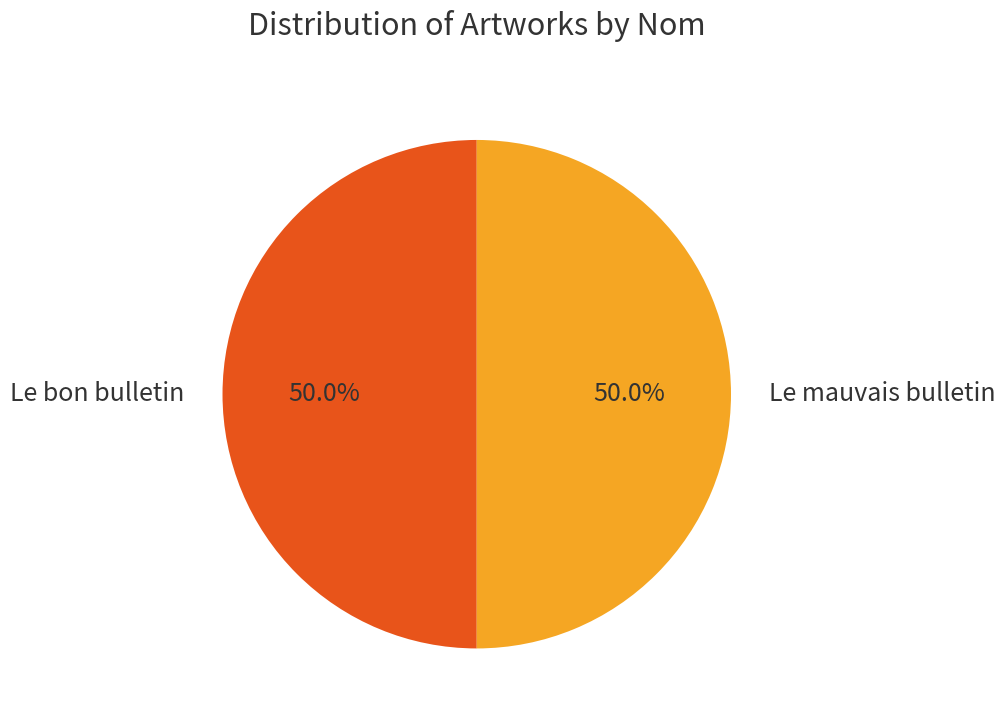

How many segments does this pie chart have?

2